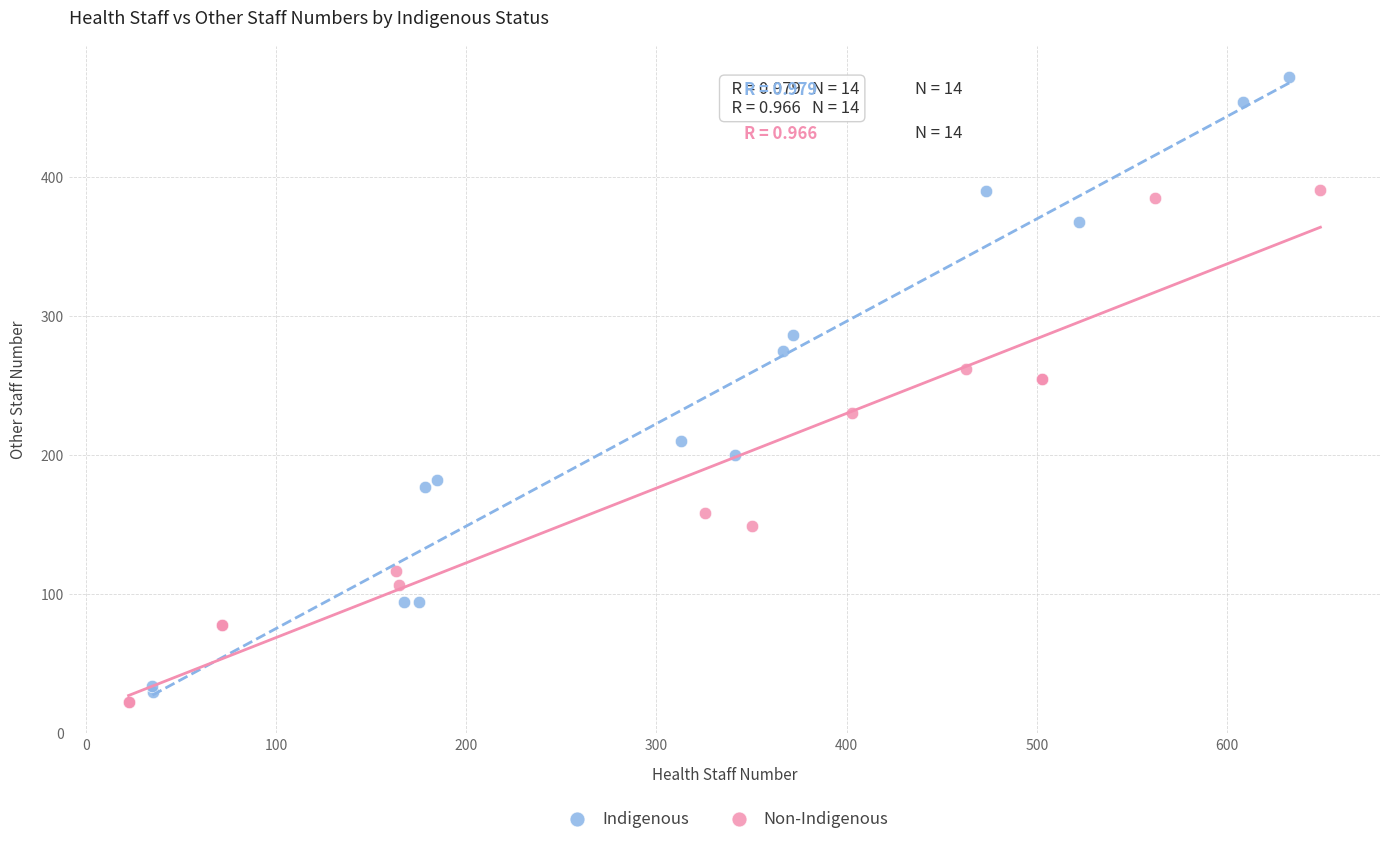

Which series reaches the maximum Y coordinate?

Indigenous